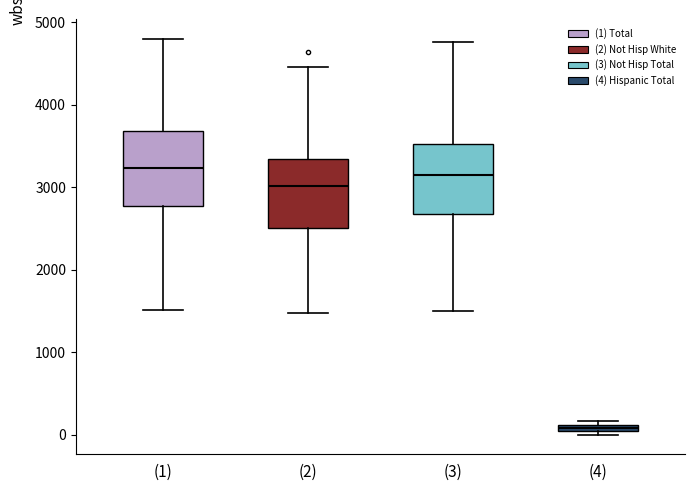

Where is the lower edge of the box for (4) on the y-axis? The values are not printed on the chart, so give them approximately, as read against the axis.

0